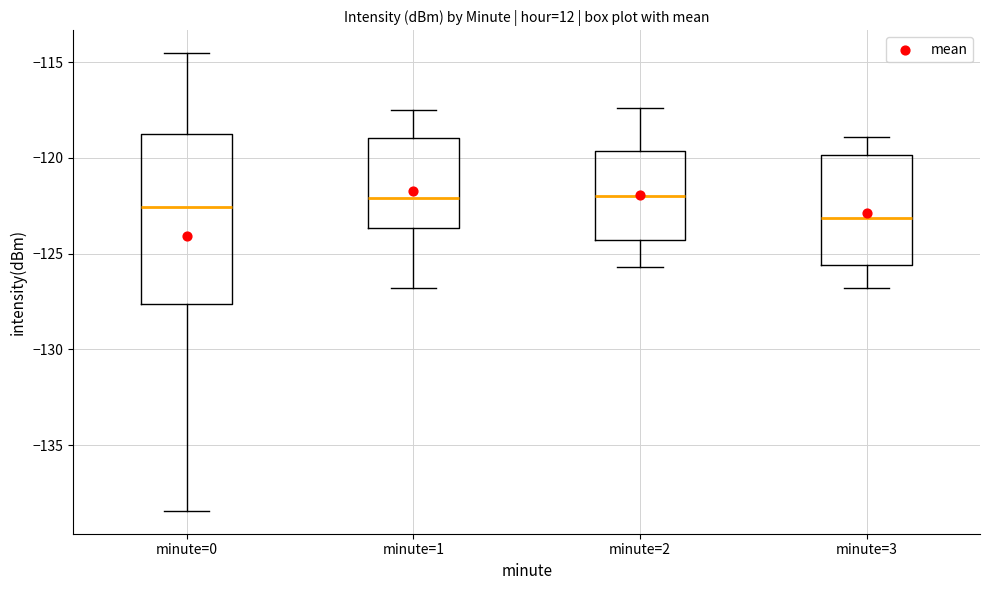

Where is the upper edge of the box for minute=0 on the y-axis? The values are not printed on the chart, so give them approximately, as read against the axis.

-118.5